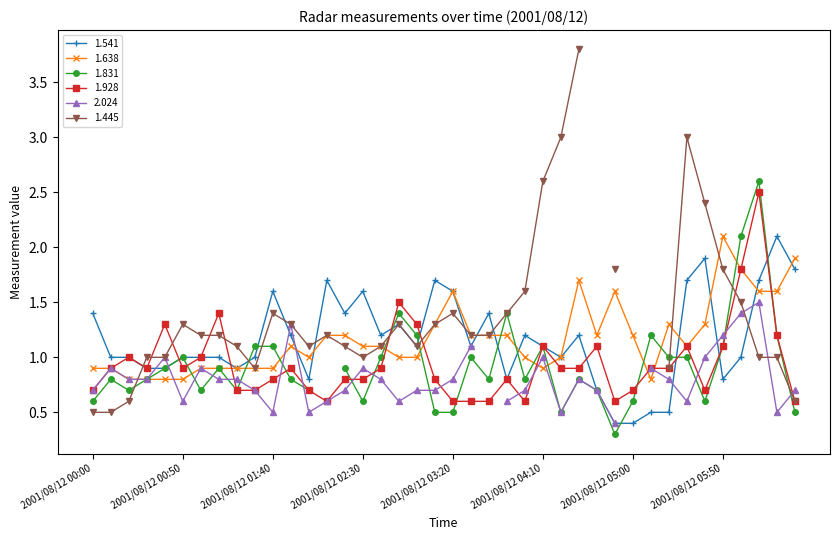

At which label does 1.541 first exceed 1?

2001/08/12 00:00